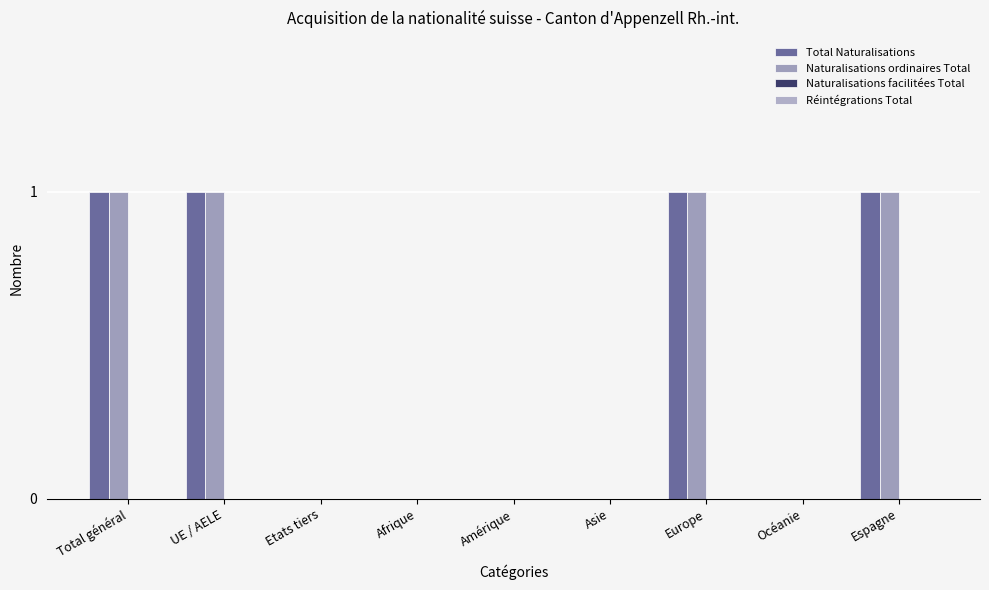

Does the chart contain stacked bars?

No